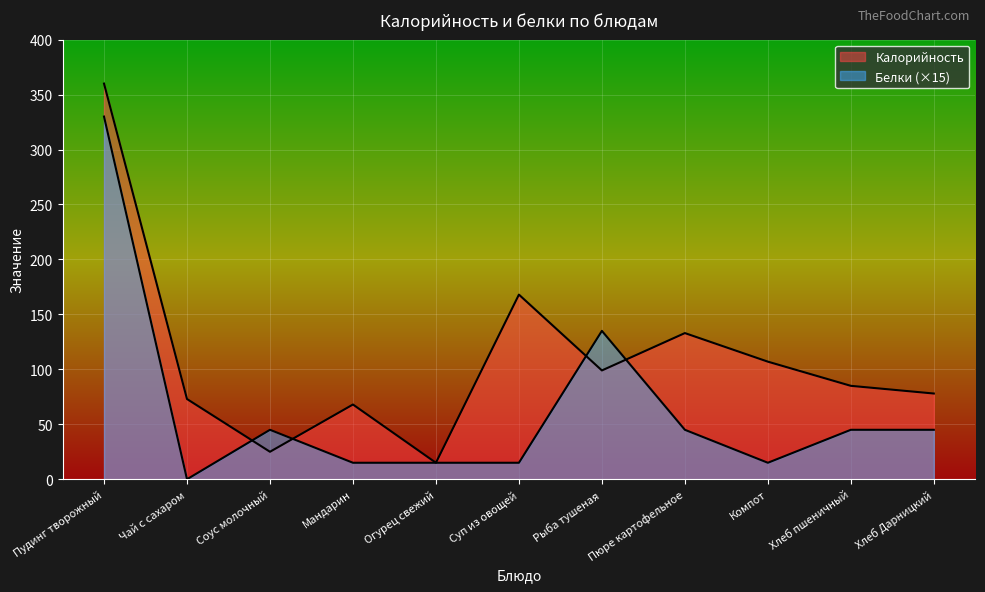

Where does the Калорийность series first go above 85?

Пудинг творожный